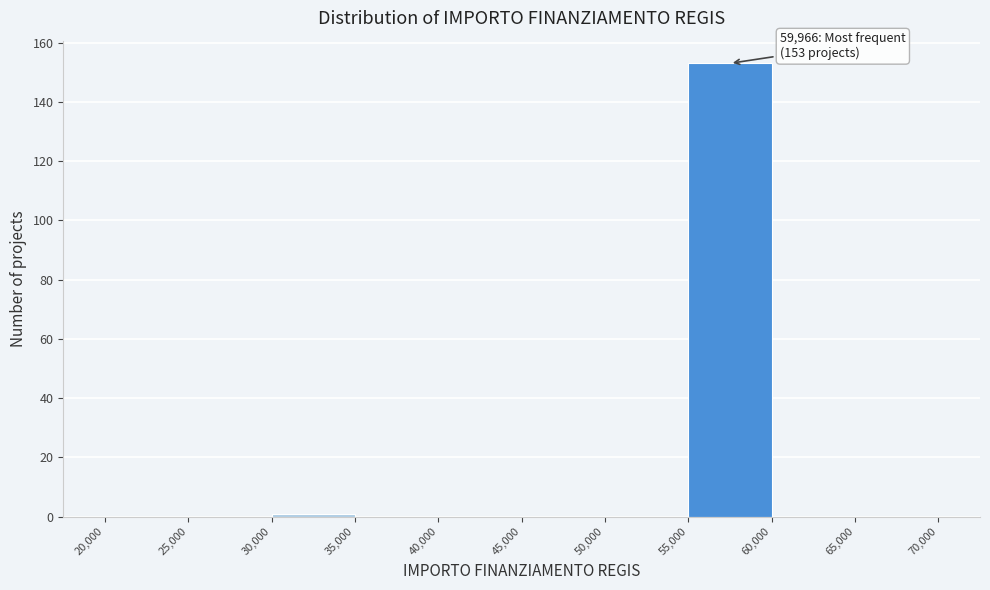

Over which range of the x-axis is the bar tallest?

55,000 to 60,000